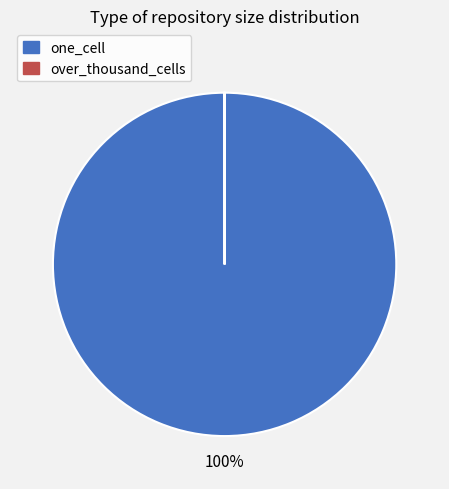

To the nearest percent, what is the difference between the largest and smallest slice percentages?

100%